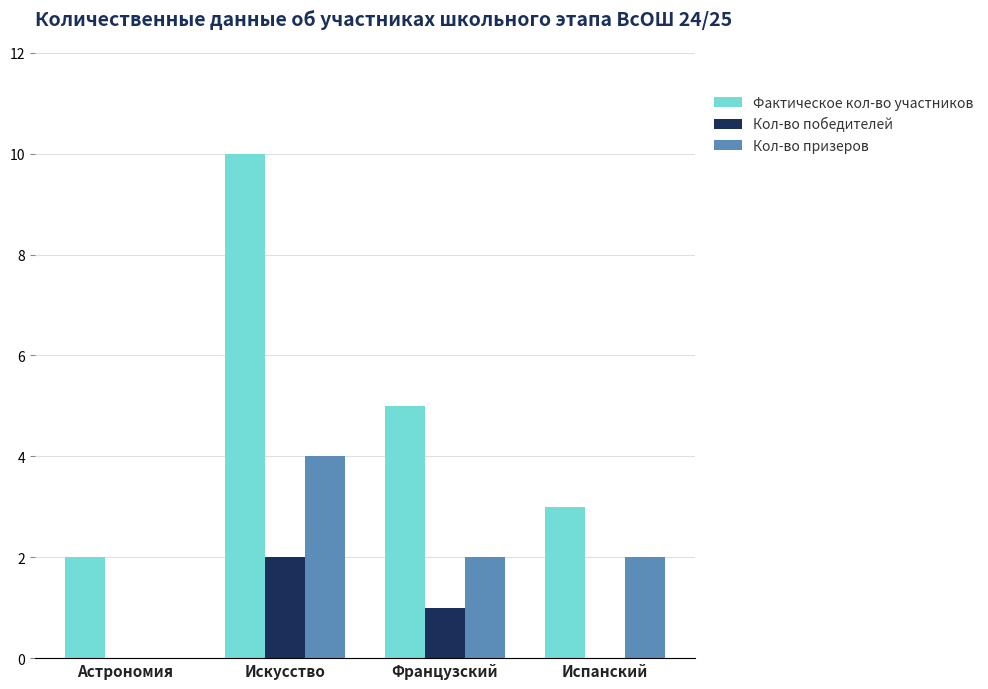

Are the bars horizontal?

No